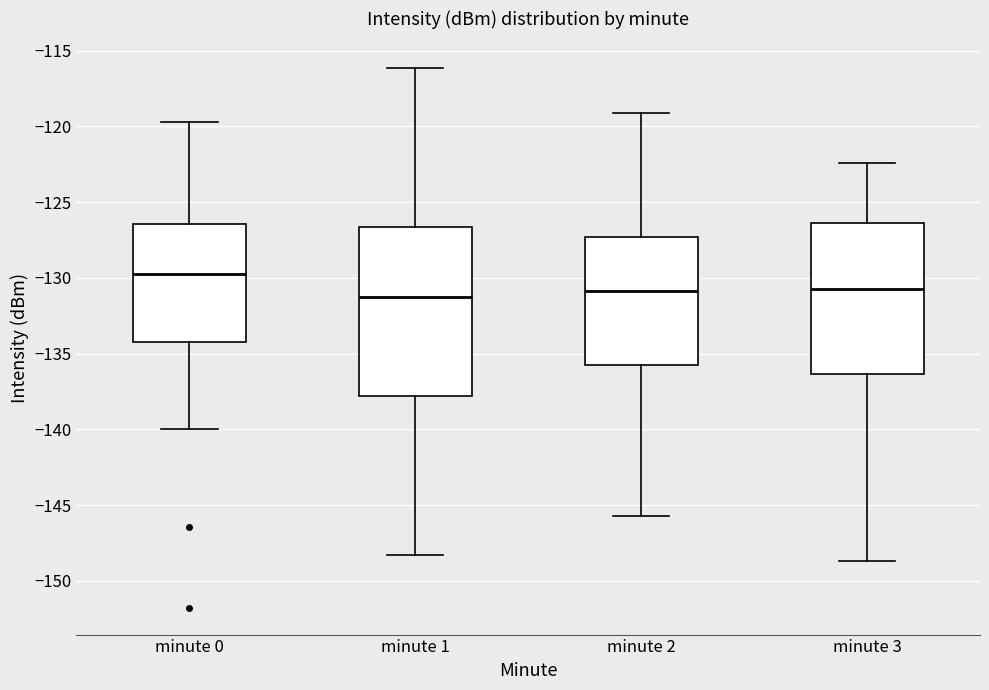

Reading left to right, read every box against the y-axis: the position of its median line, the range the box covers, and the ends of its whiskers. The values are not printed on the chart, so give them approximately, as read against the axis.

minute 0: median -130.0, box -134.0 to -126.5, whiskers -140.0 to -119.5
minute 1: median -131.5, box -138.0 to -126.5, whiskers -148.5 to -116.0
minute 2: median -131.0, box -135.5 to -127.5, whiskers -145.5 to -119.0
minute 3: median -130.5, box -136.5 to -126.5, whiskers -148.5 to -122.5